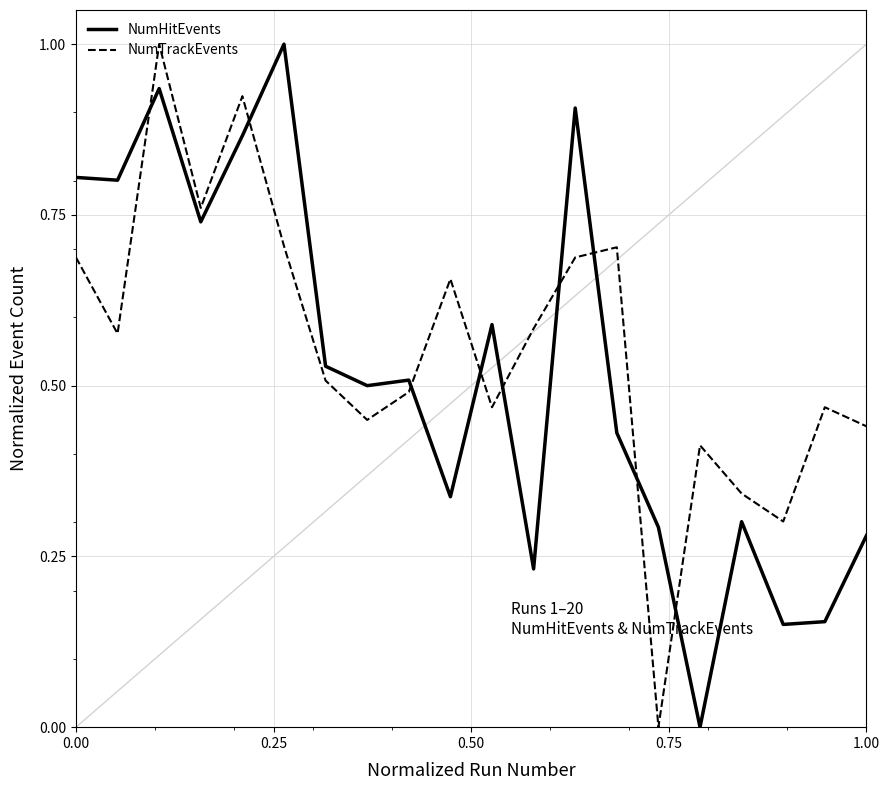

What is the difference between the maximum and minimum values in the NumHitEvents series?

1.0